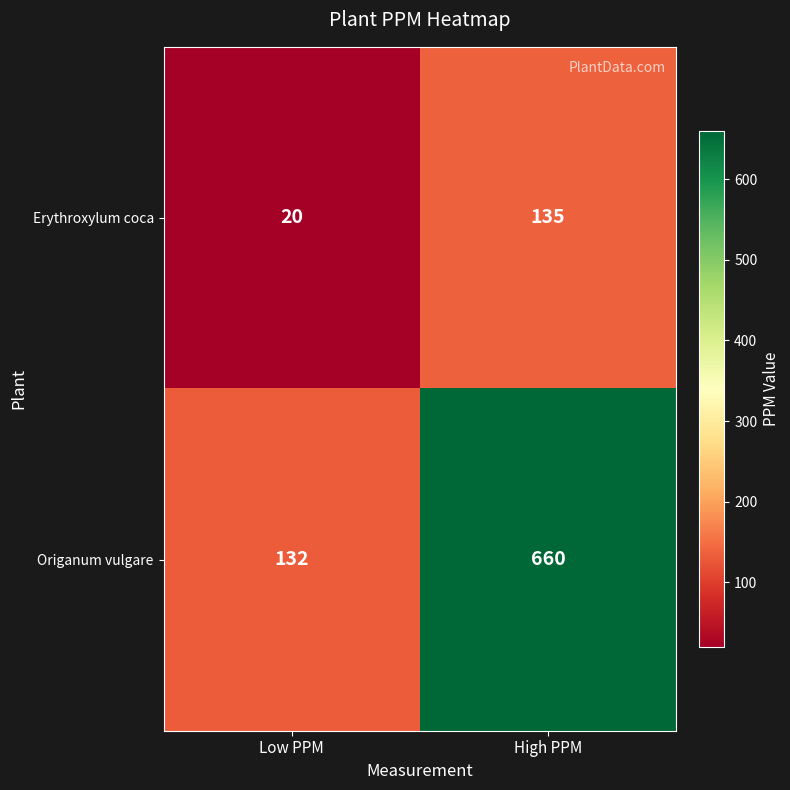

Reading right to left, transcribe all the data shown in this chart.

Erythroxylum coca: 135	20
Origanum vulgare: 660	132